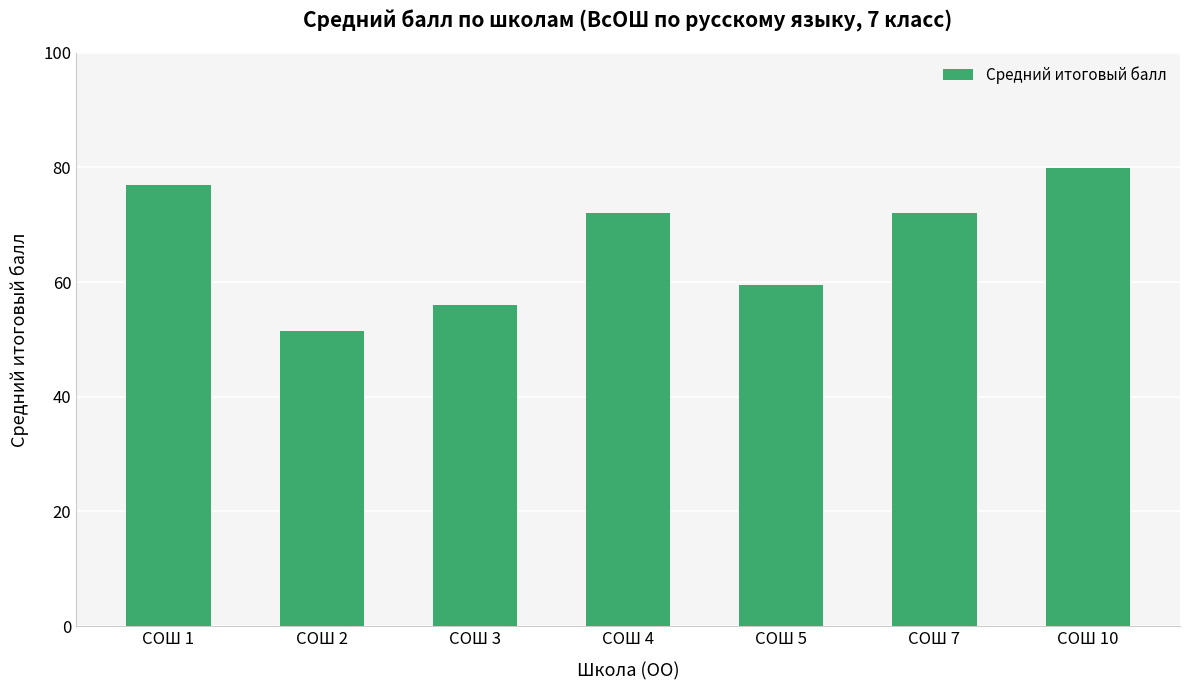

What is the change in value from СОШ 1 to СОШ 3?

-21.0